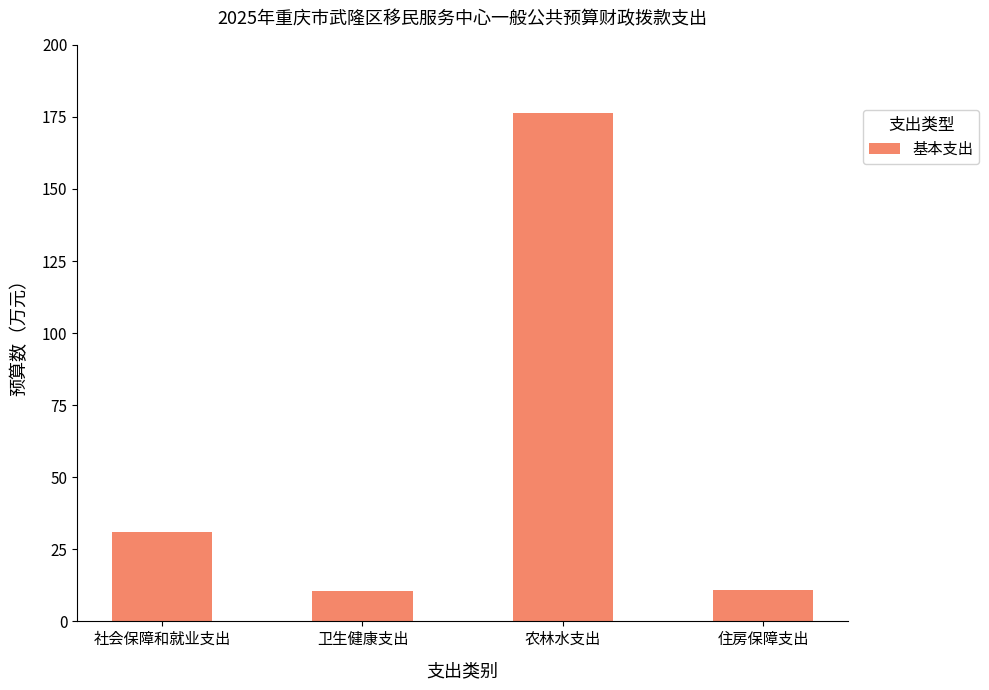

How many categories are shown in the chart?

4